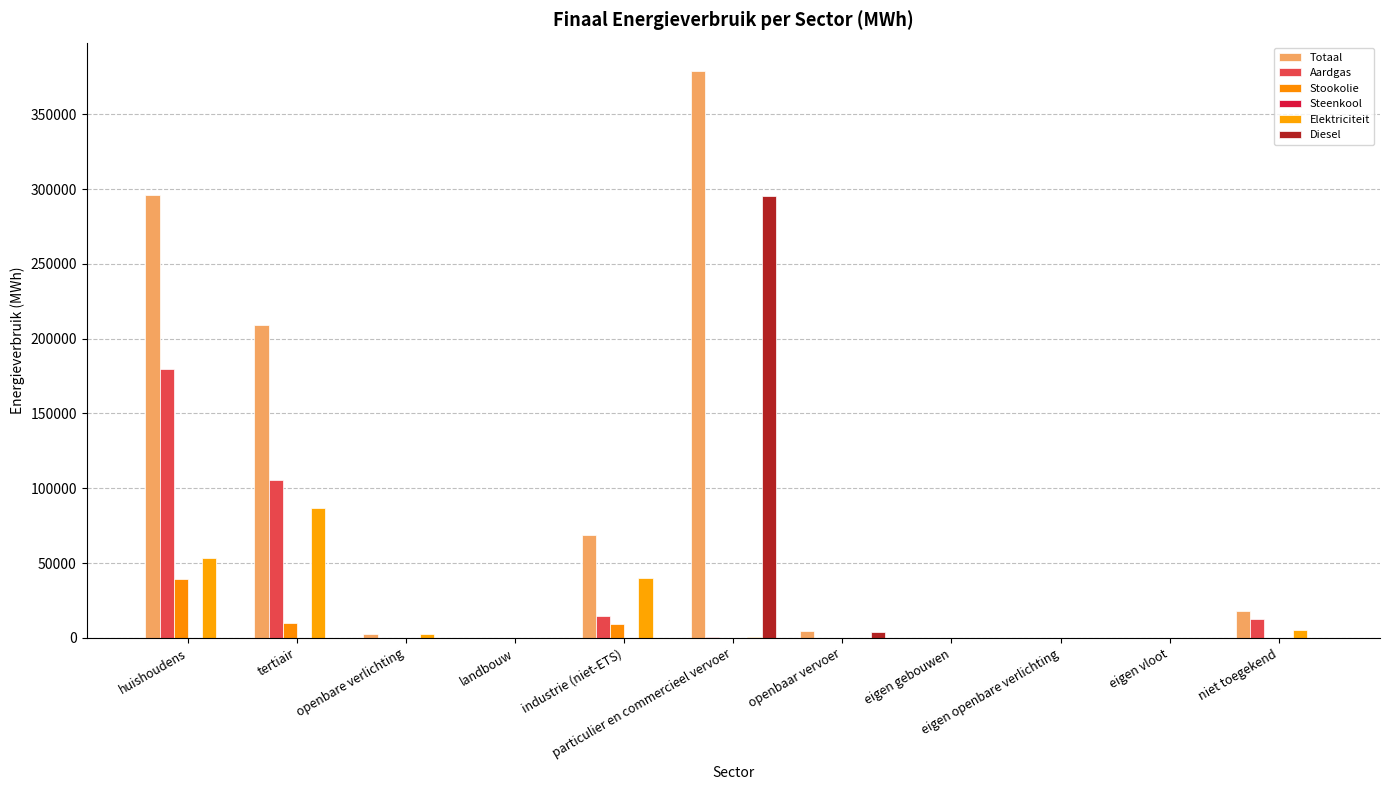

Reading right to left, extract all data points from this chart.

Totaal: 17930.5	0.0	0.0	0.0	4611.8	378871.6	68600.2	221.6	2492.0	208905.6	296031.5
Aardgas: 12776.6	0.0	0.0	0.0	0.0	665.4	14754.4	0.0	0.0	105456.8	179639.8
Stookolie: 0.0	0.0	0.0	0.0	0.0	0.0	9258.3	143.0	0.0	9677.6	39167.1
Steenkool: 0.0	0.0	0.0	0.0	0.0	0.0	249.5	11.2	0.0	0.1	156.5
Elektriciteit: 5153.9	0.0	0.0	0.0	59.5	446.2	40093.7	40.5	2492.0	86919.1	53115.4
Diesel: 0.0	0.0	0.0	0.0	4308.6	295070.5	0.0	0.0	0.0	0.0	0.0